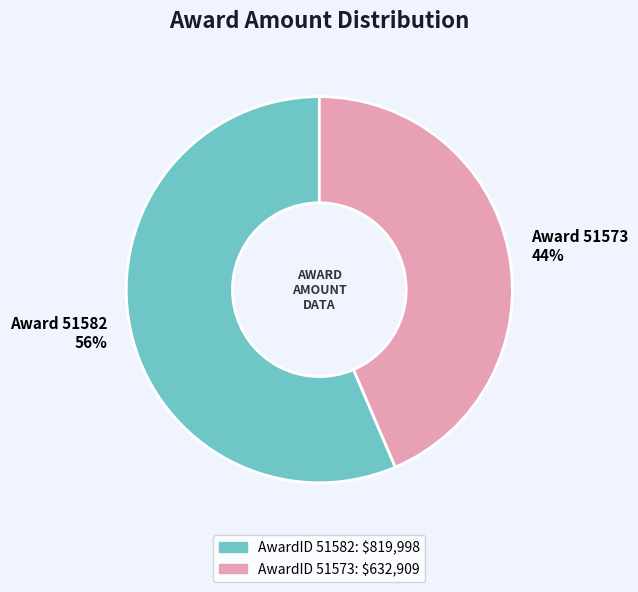

Is there any slice that represents more than half of the pie?

Yes